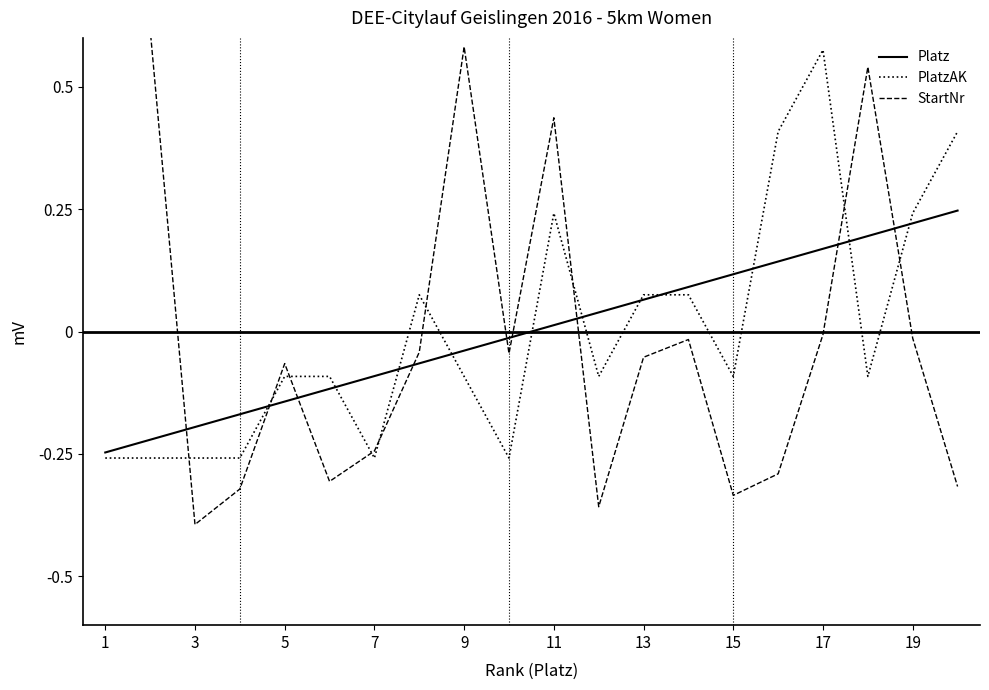

What are all the series names shown in the legend?

Platz, PlatzAK, StartNr